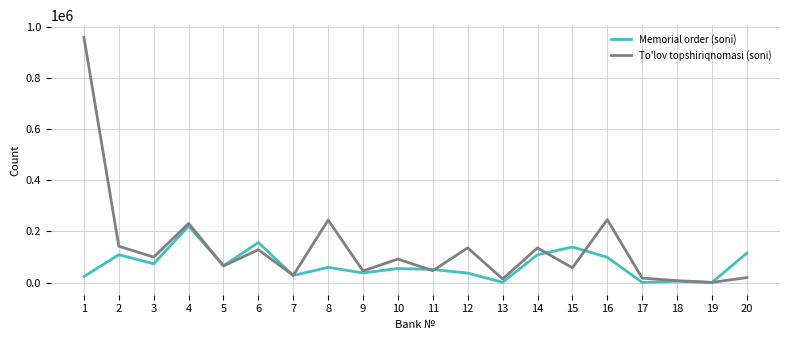

How many categories are shown in the chart?

20